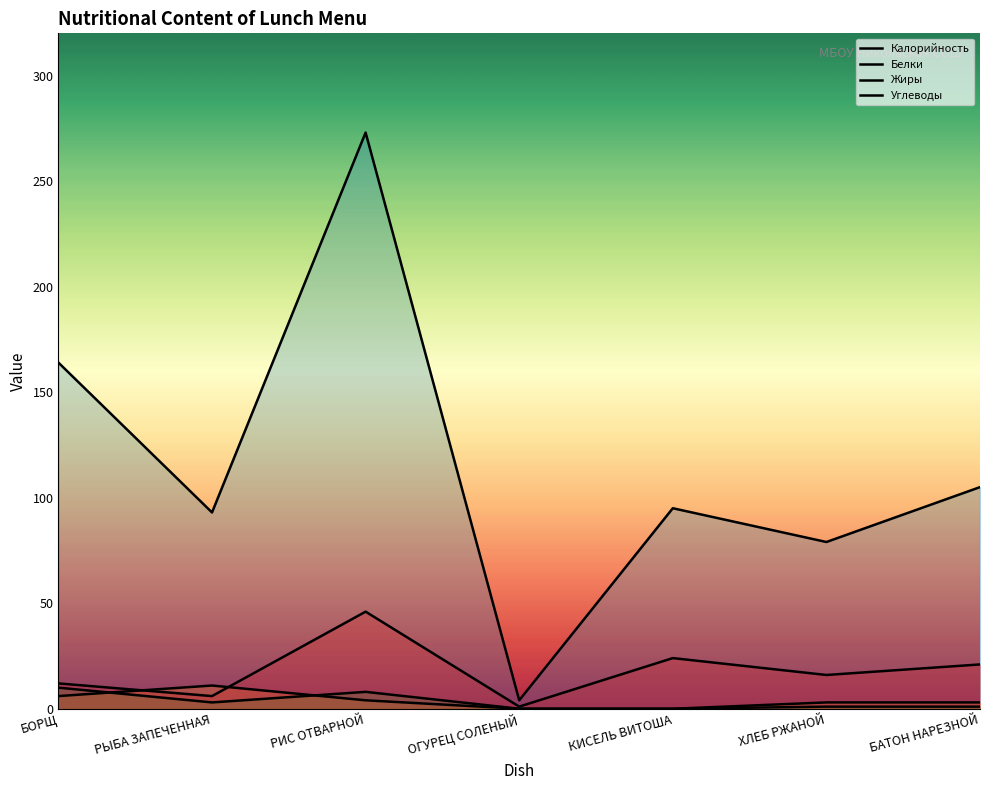

What is the difference between the highest and lowest values at РЫБА ЗАПЕЧЕННАЯ?

90